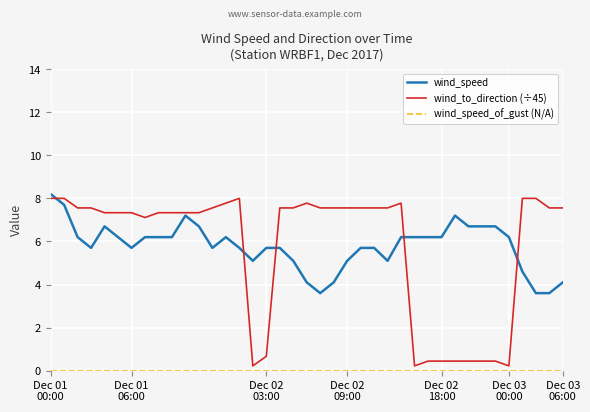

Which series has the largest range (max minus min)?

wind_to_direction (÷45)